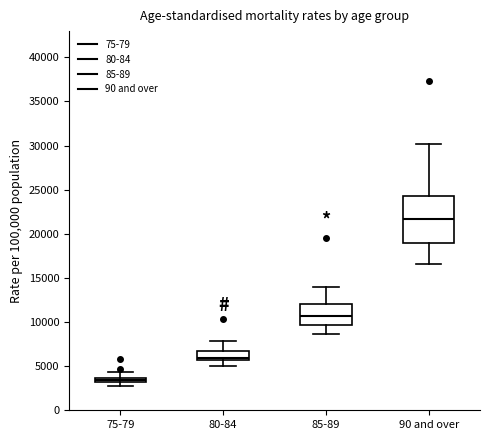

Comparing the boxes themselves (not the whiskers), which one is the tallest?

90 and over